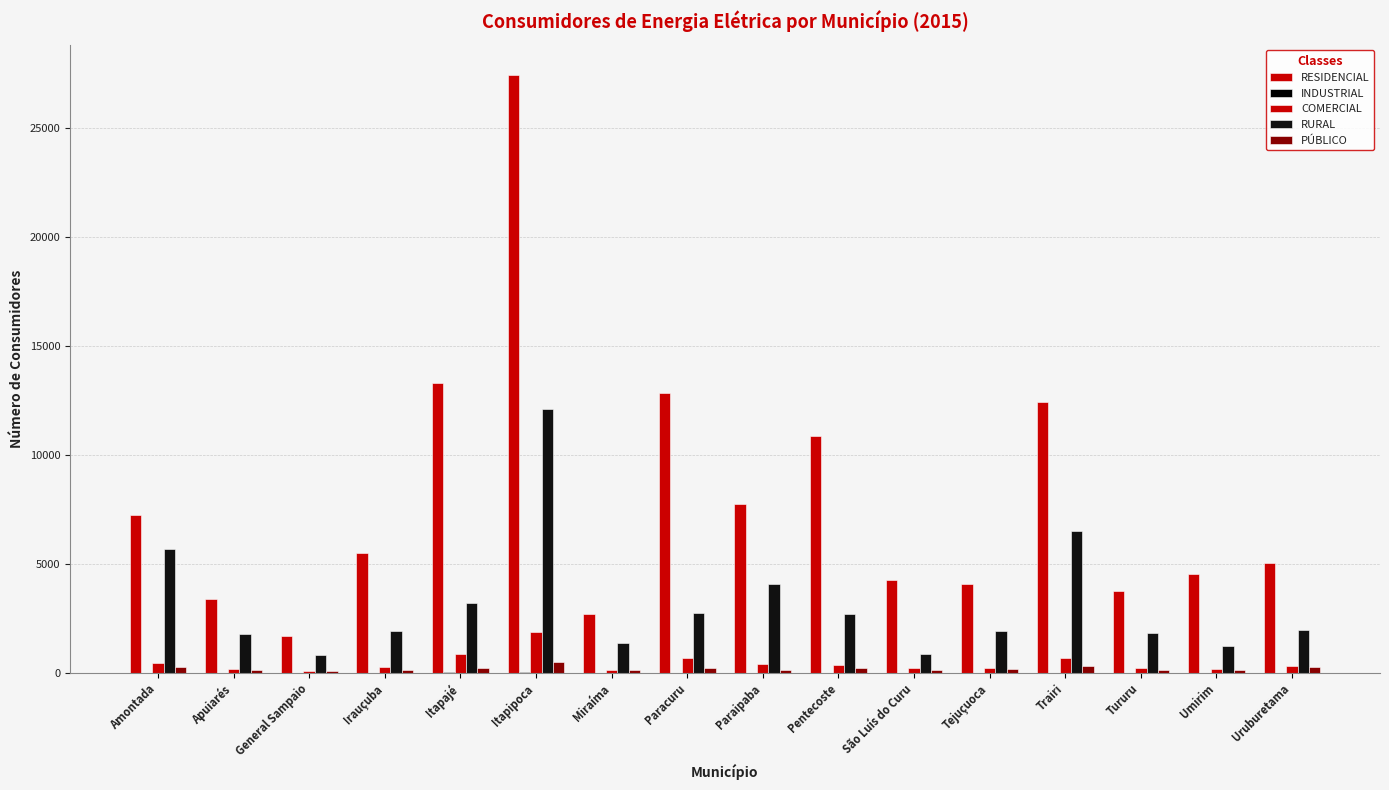

What is the difference between the maximum and minimum values in the INDUSTRIAL series?

39